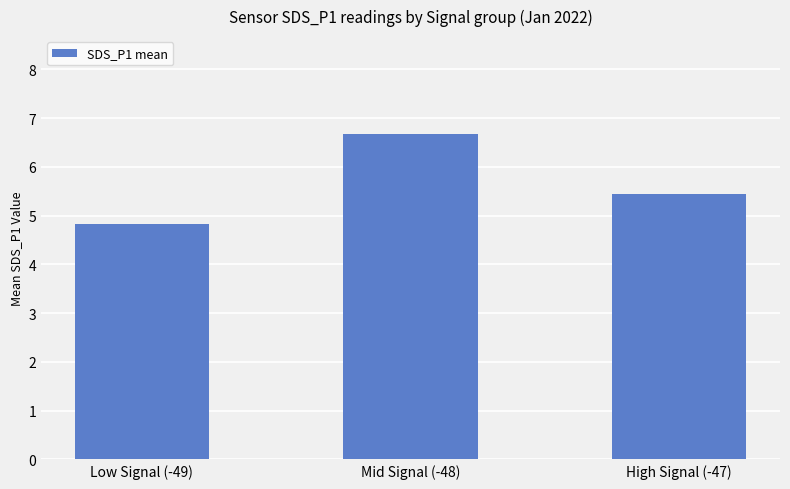

Reading left to right, what are all the values shown in this chart?

Low Signal (-49)=4.8	Mid Signal (-48)=6.7	High Signal (-47)=5.5